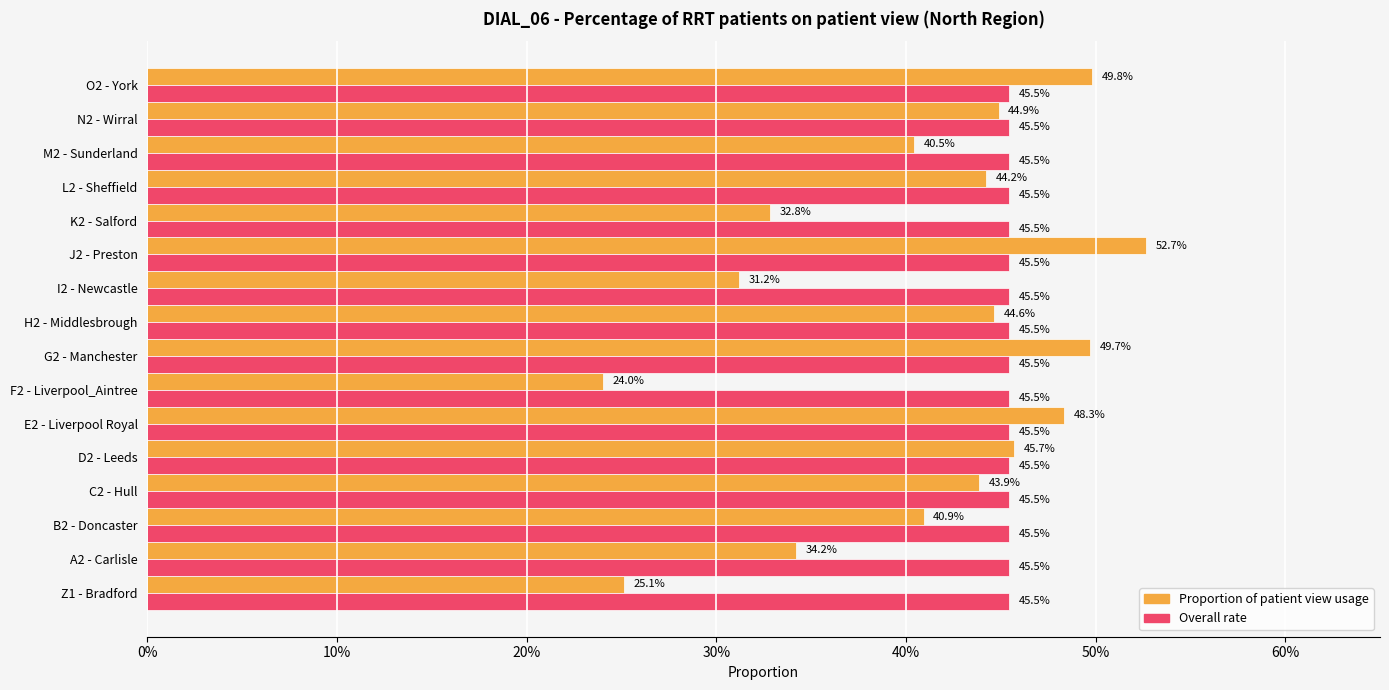

What are all the series names shown in the legend?

Proportion of patient view usage, Overall rate